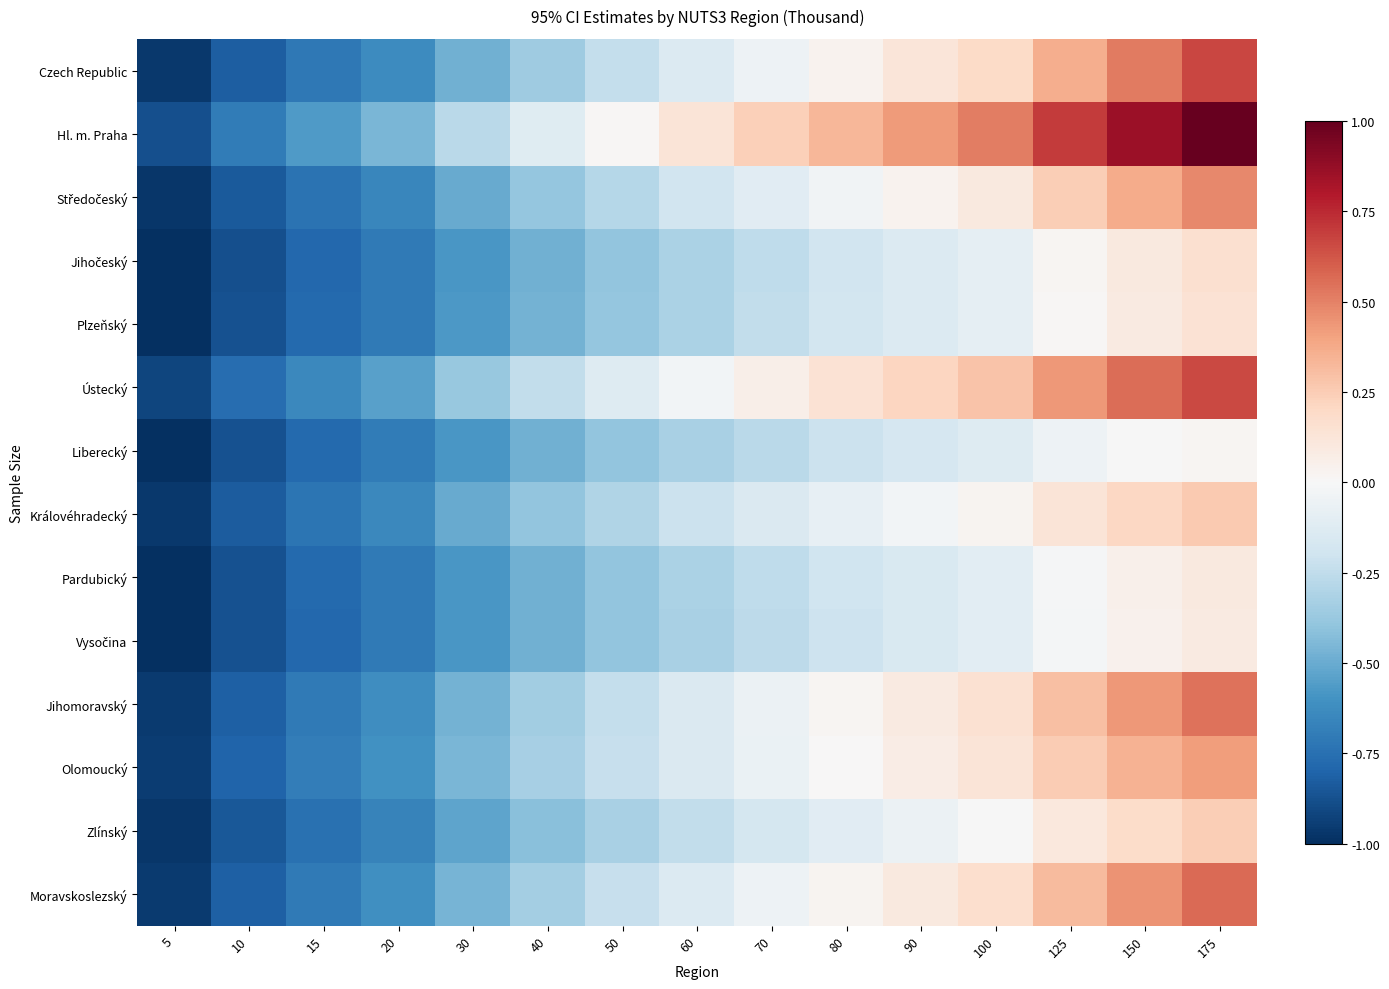

At which category is the sum across all series the highest?

175